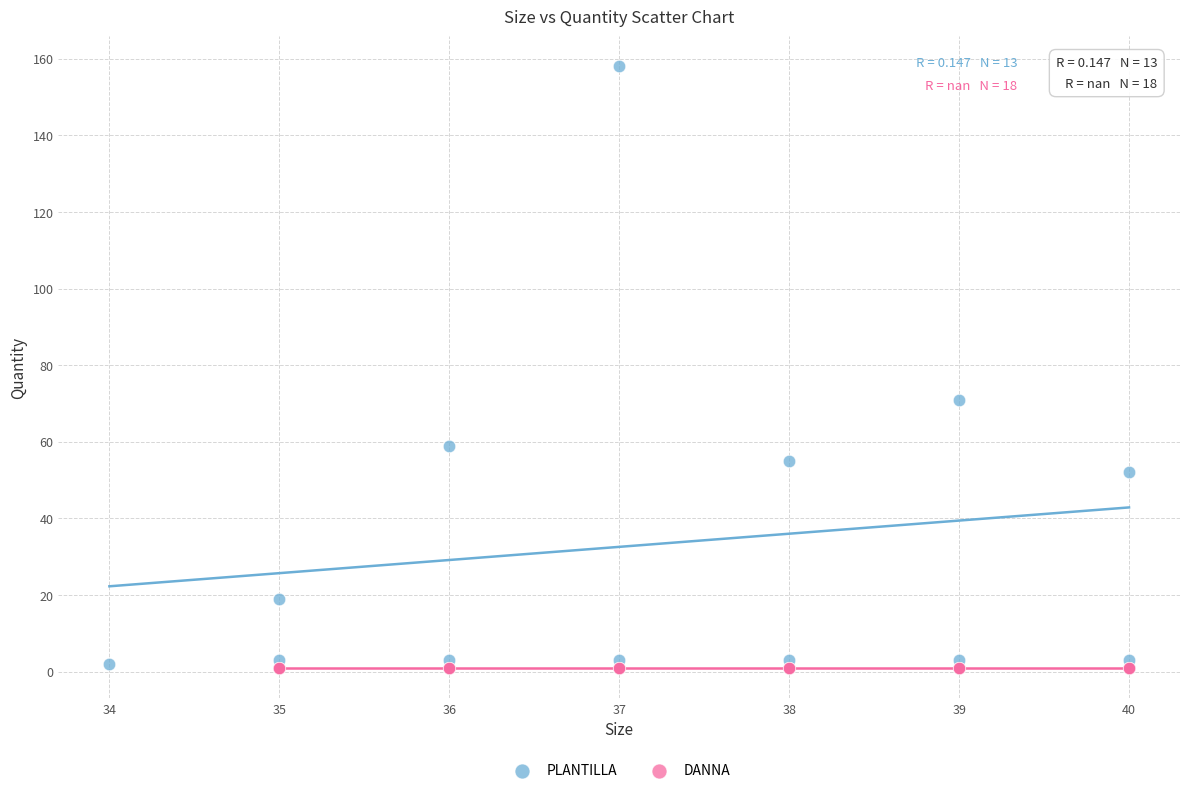

Which series reaches the maximum Y coordinate?

PLANTILLA